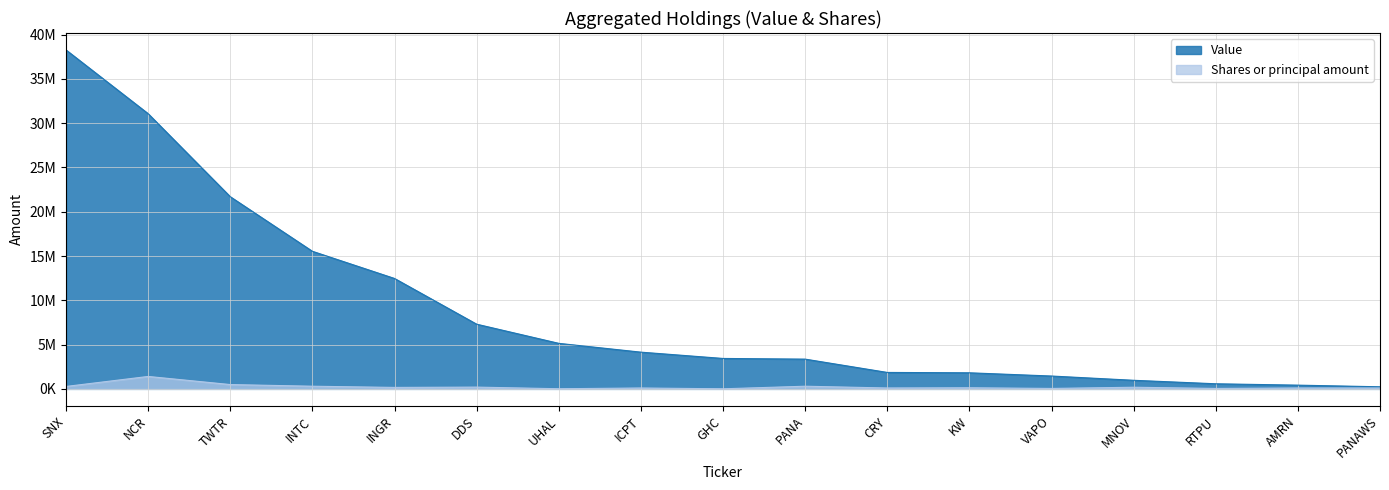

The Value series shows 969000 at MNOV. True or false?

True